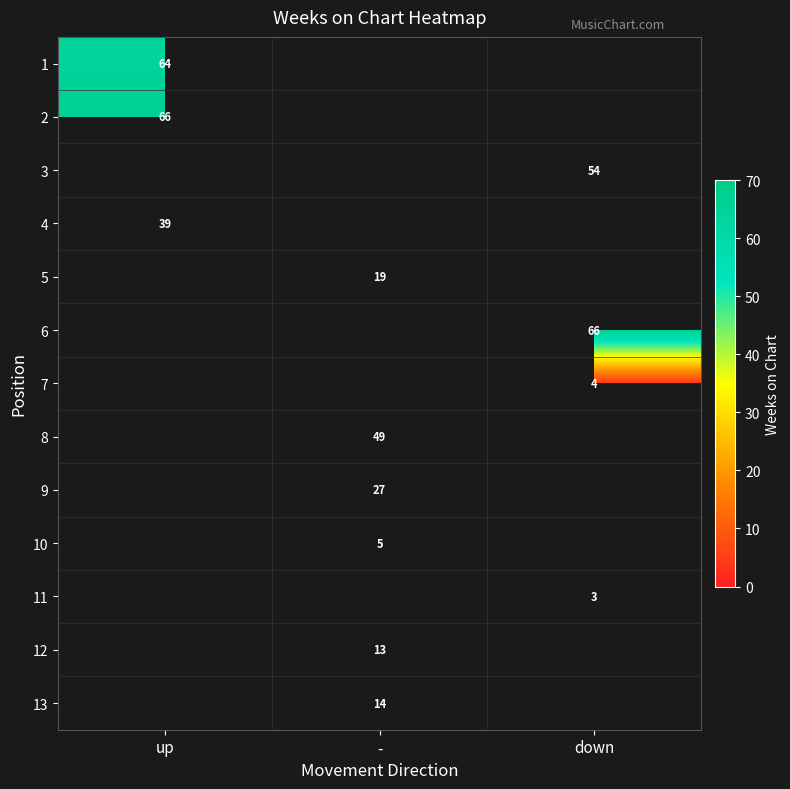

The 13 series shows 24 at -. True or false?

False